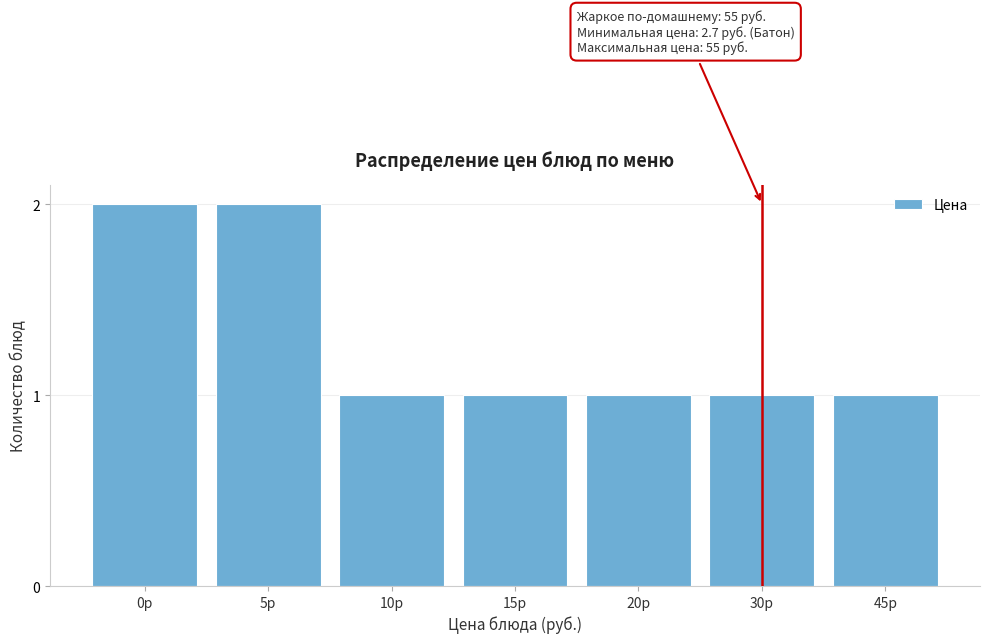

Reading left to right, transcribe all the data shown in this chart.

0р=2	5р=2	10р=1	15р=1	20р=1	30р=1	45р=1